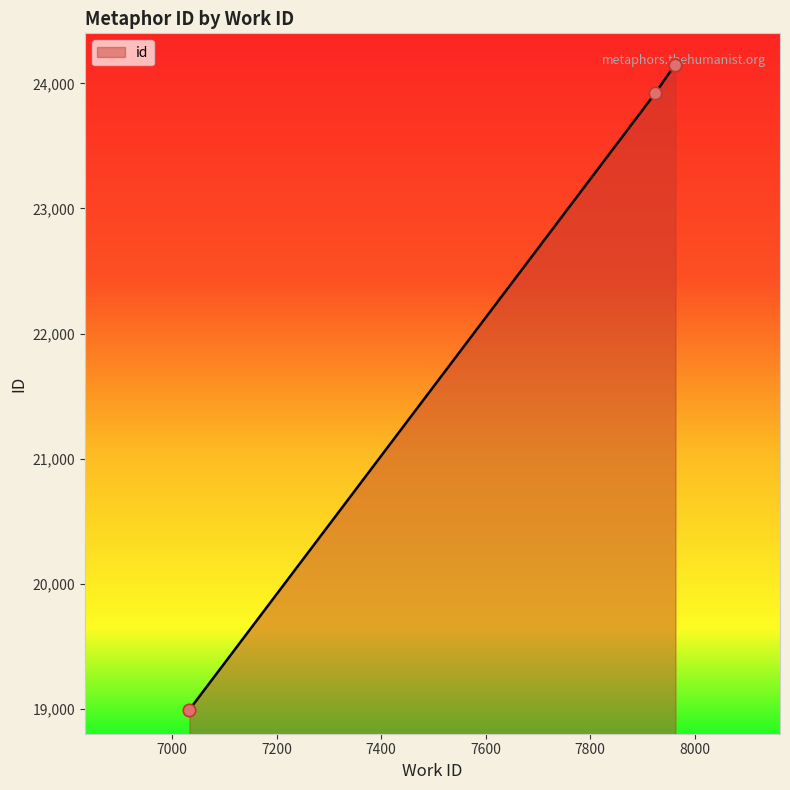

What is the change in value from 7033 to 7963?

+5156